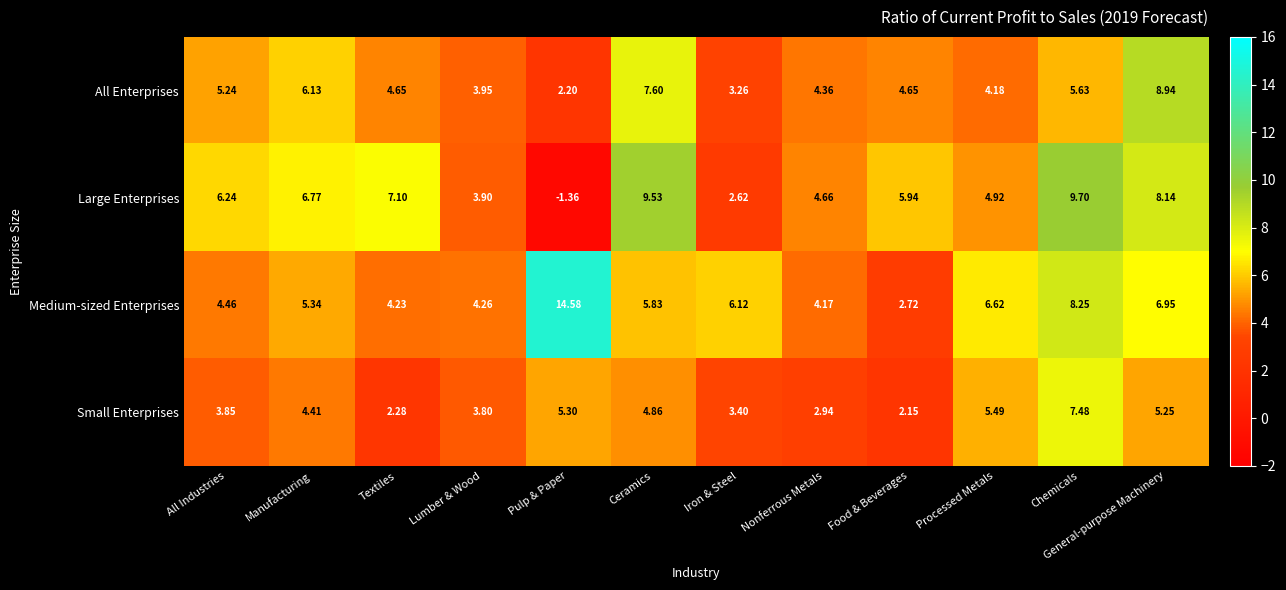

At which category is the sum across all series the highest?

Chemicals